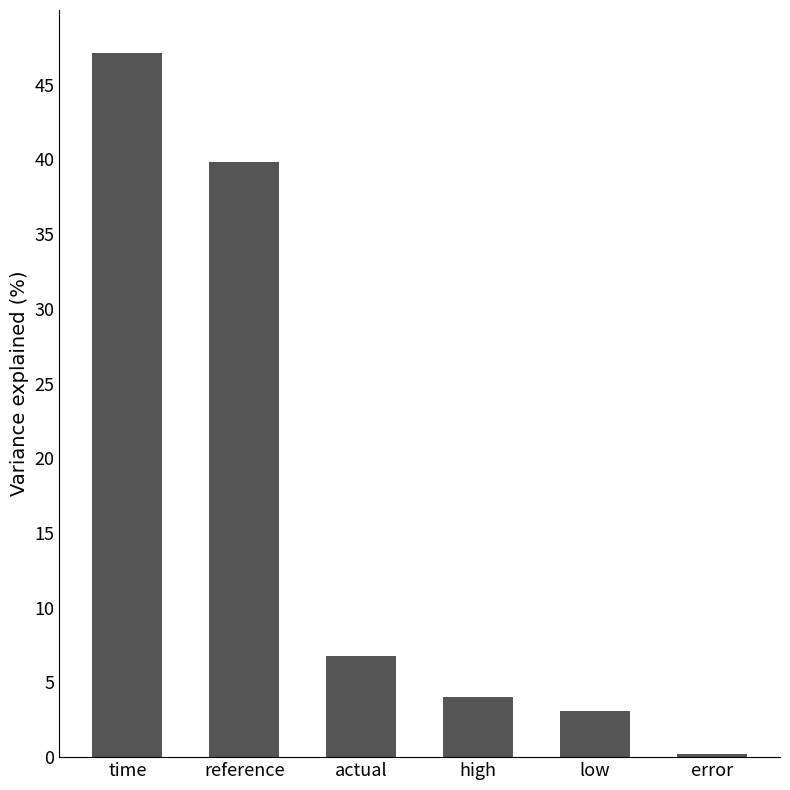

Reading left to right, transcribe all the data shown in this chart.

time=47.1	reference=39.8	actual=6.8	high=4.0	low=3.1	error=0.2